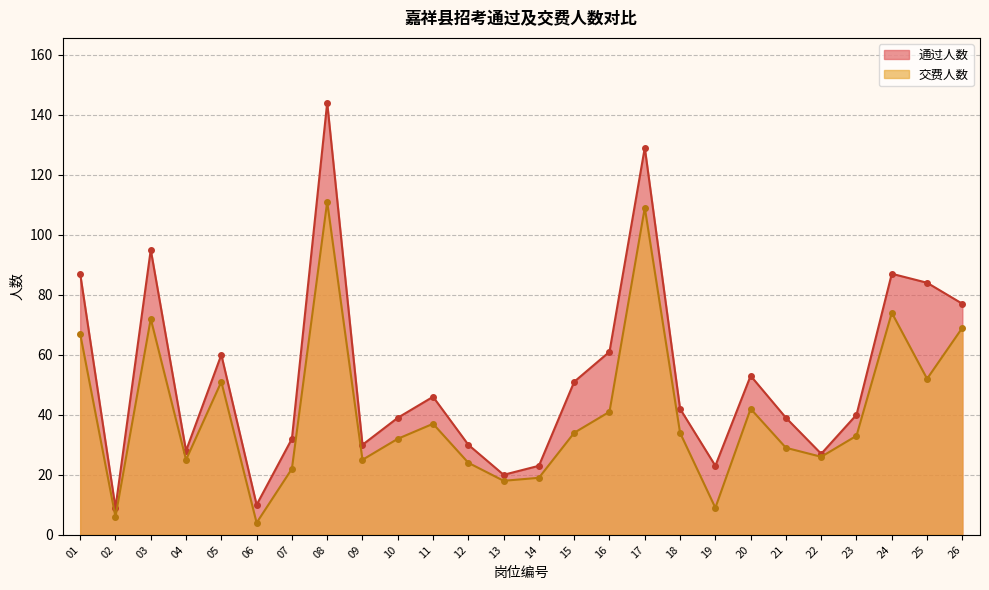

Is the value of 交费人数 at 14 greater than the value of 通过人数 at 12?

No